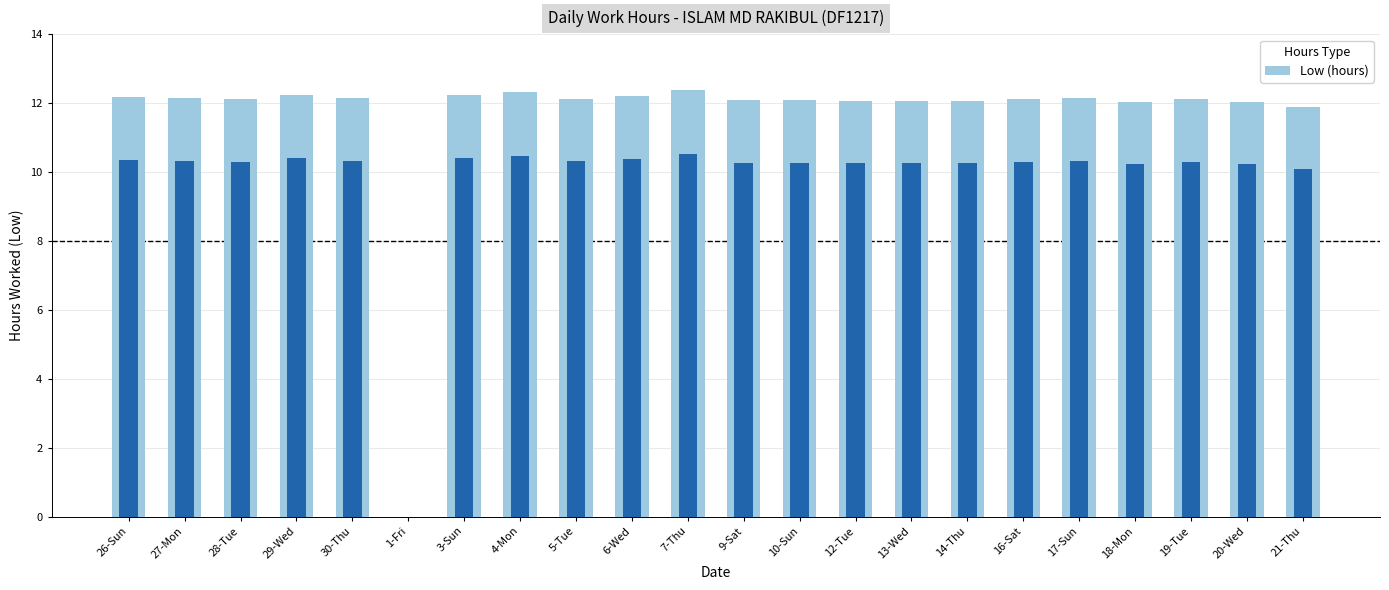

What is the value of the 2nd bar from the left?

12.2